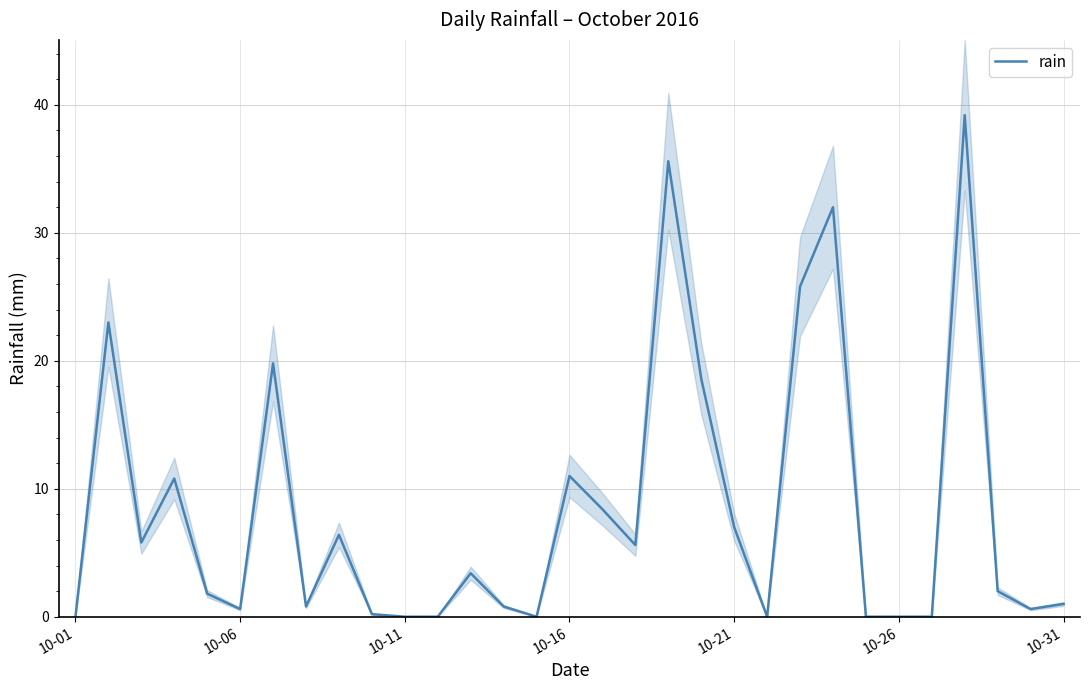

The value of rain at 10-26 is 15.0. True or false?

False